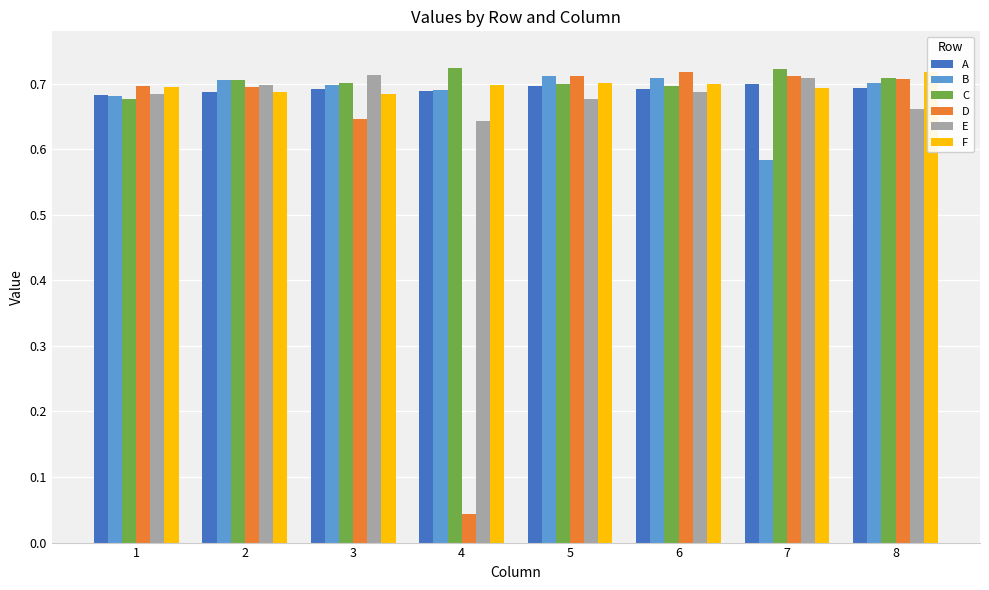

Which series has the widest spread of values?

D